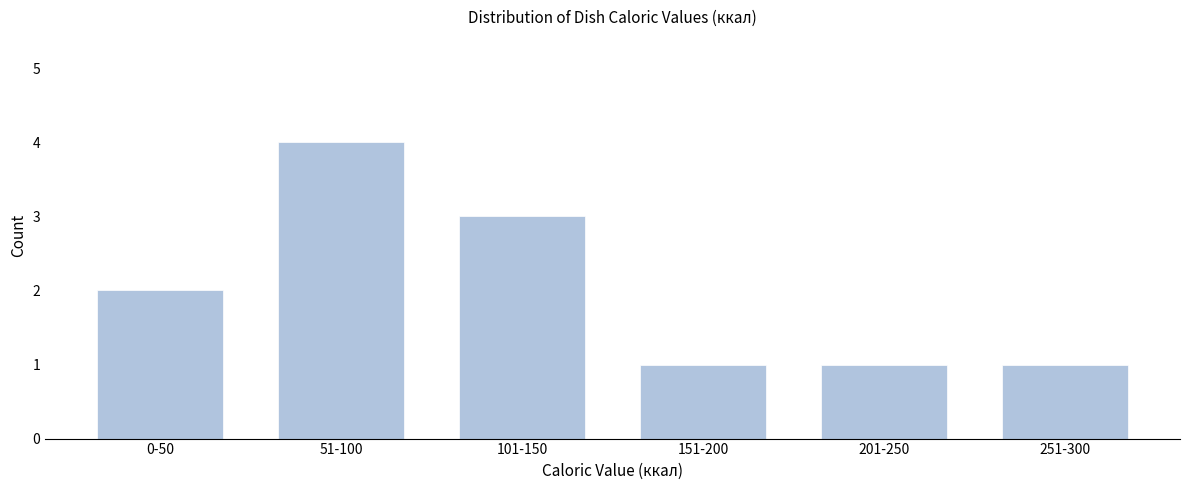

Reading right to left, transcribe all the data shown in this chart.

1	1	1	3	4	2